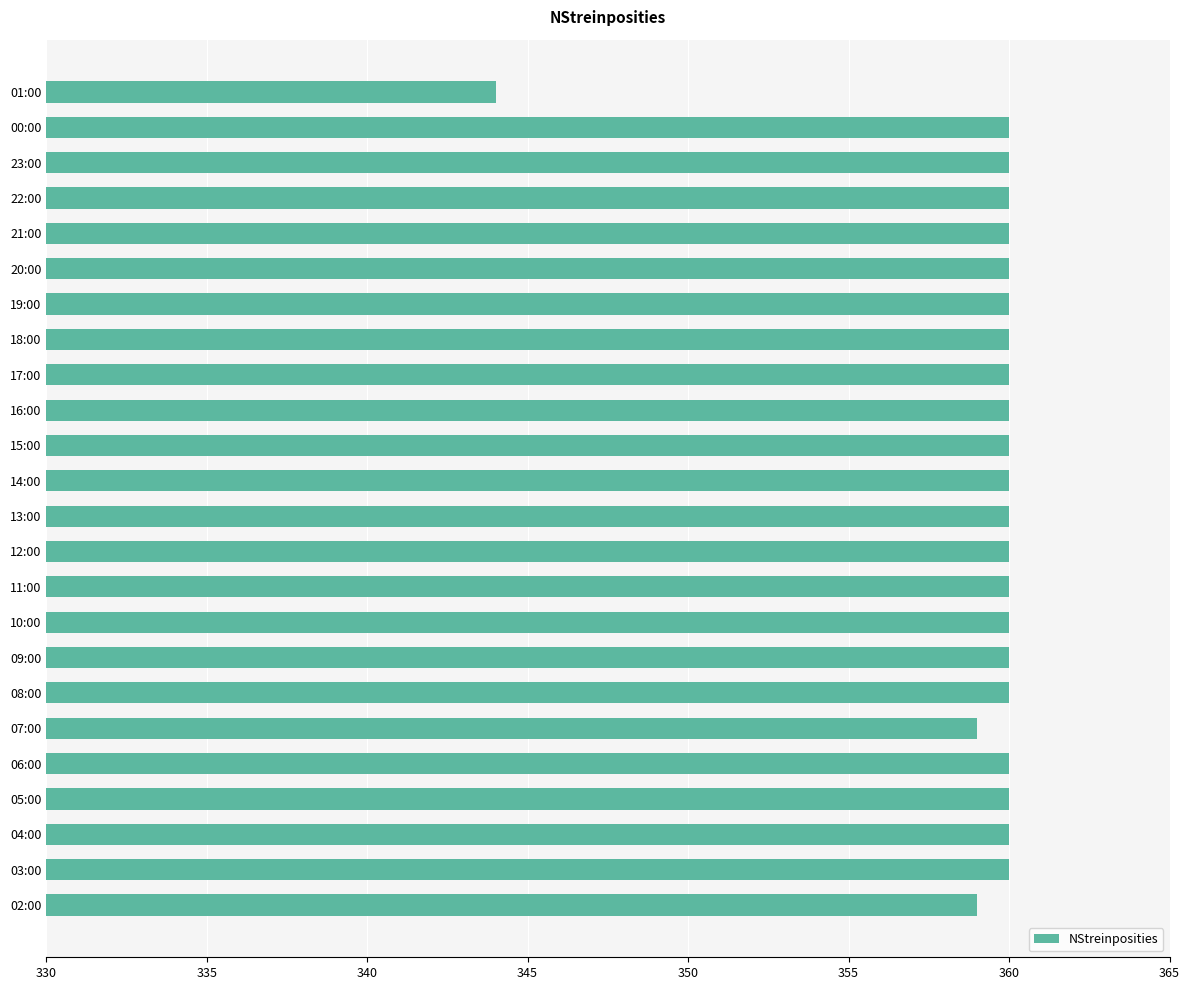

True or false: the data shows 114 at 06:00.

False